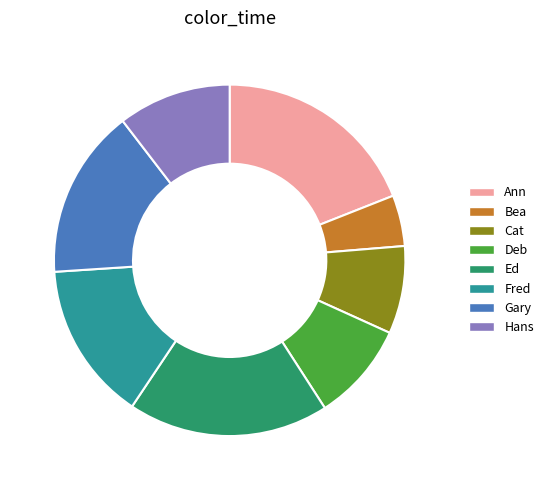

Which category has the biggest portion of the pie?

Ann